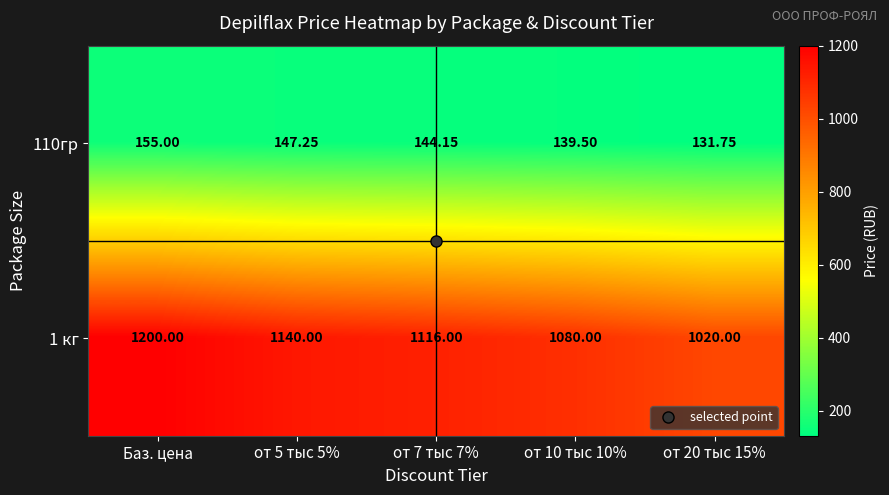

Which series has the largest total across all categories?

1 кг